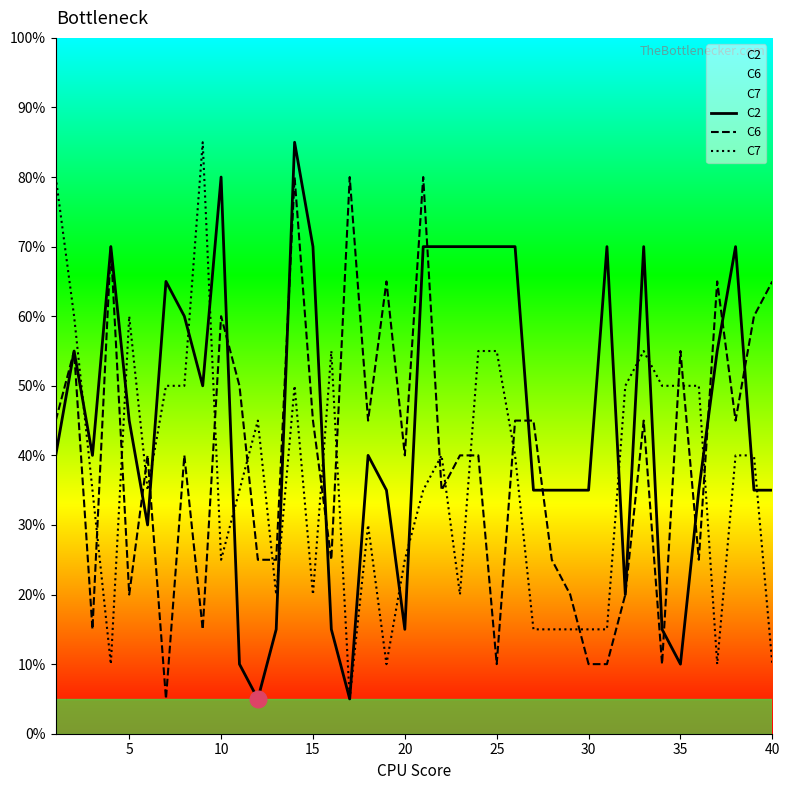

How many lines are shown in the chart?

3